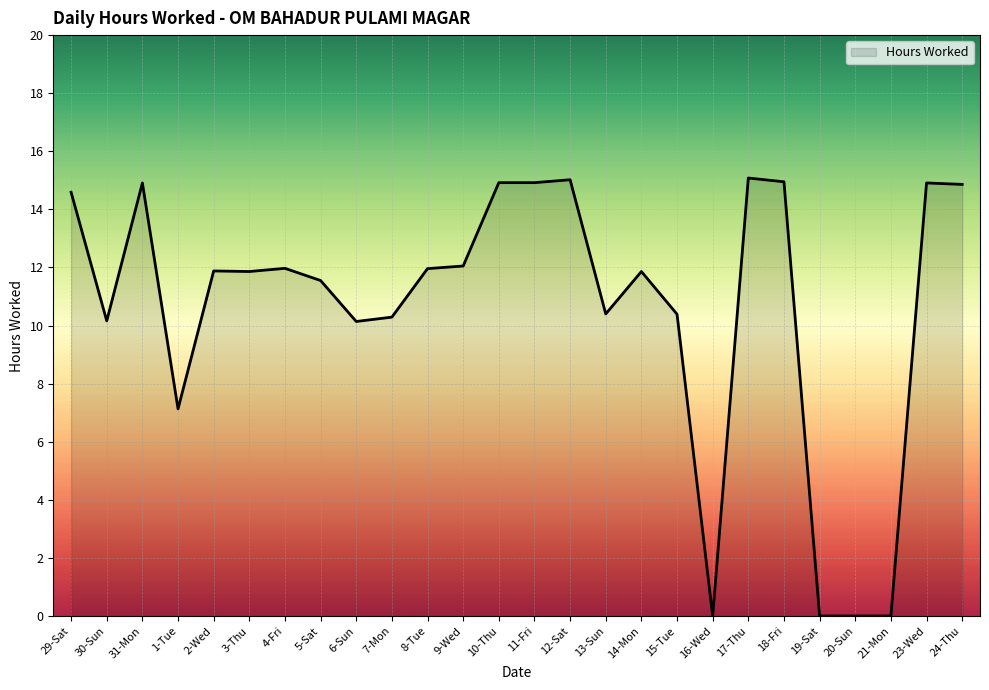

What is the difference between the maximum and minimum values?

15.1